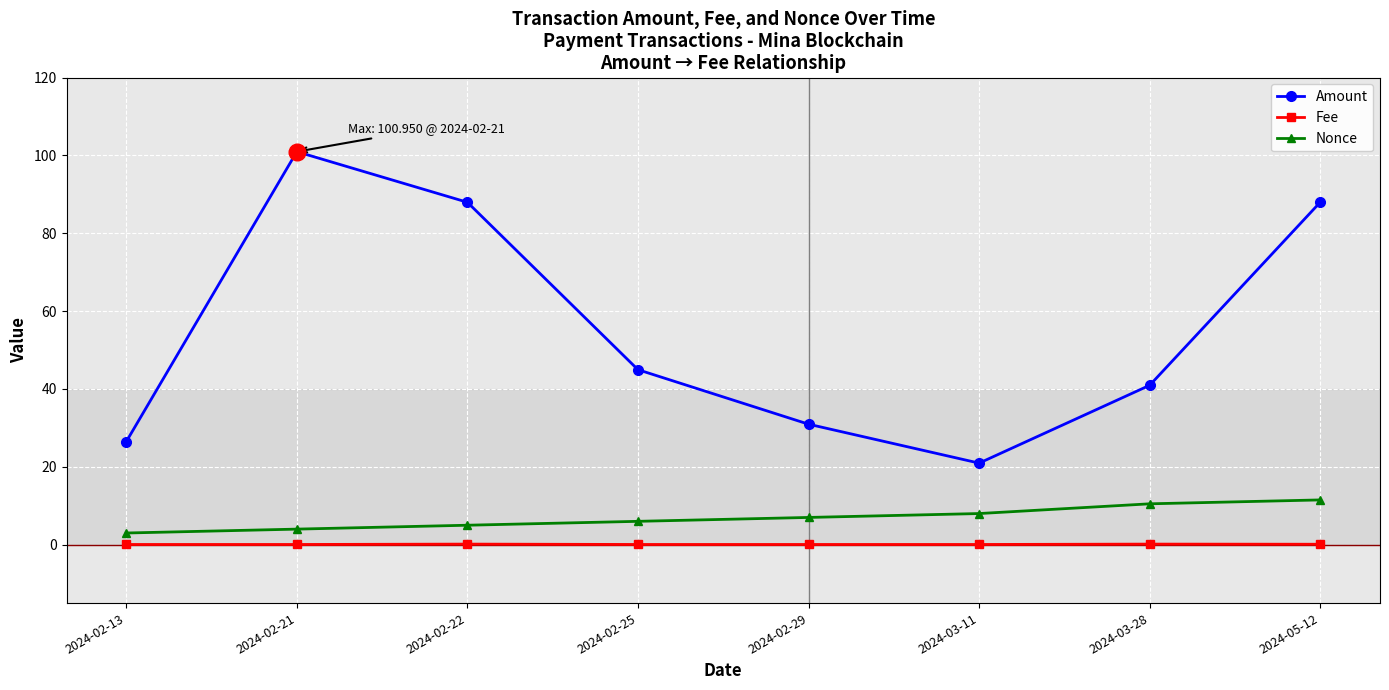

Does the chart have visible grid lines?

Yes